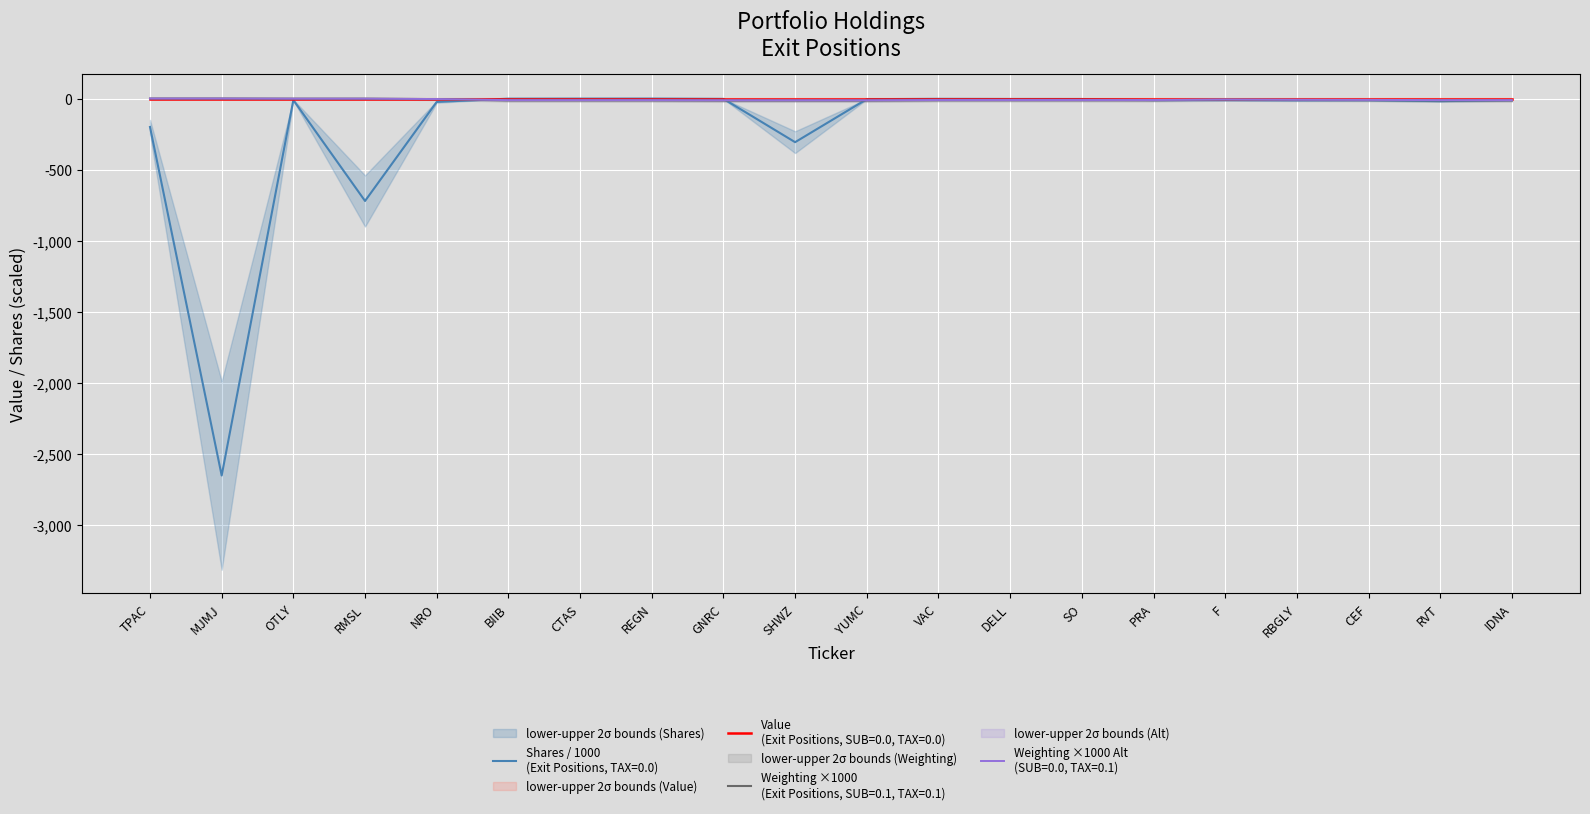

Rank the series at NRO from lowest to highest value.

shares, weighting